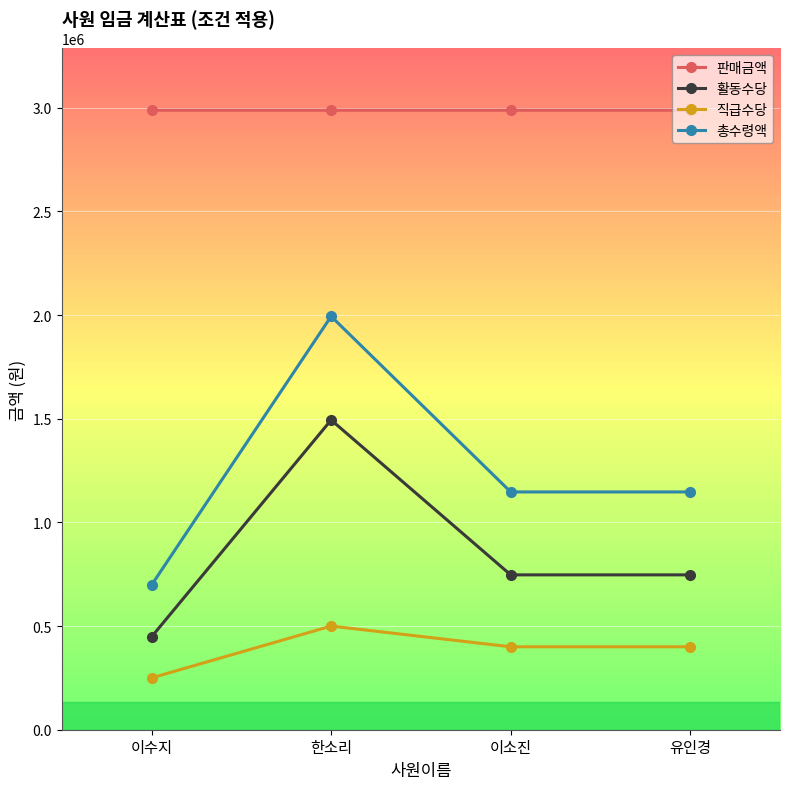

Does the chart display data point markers on the line(s)?

Yes